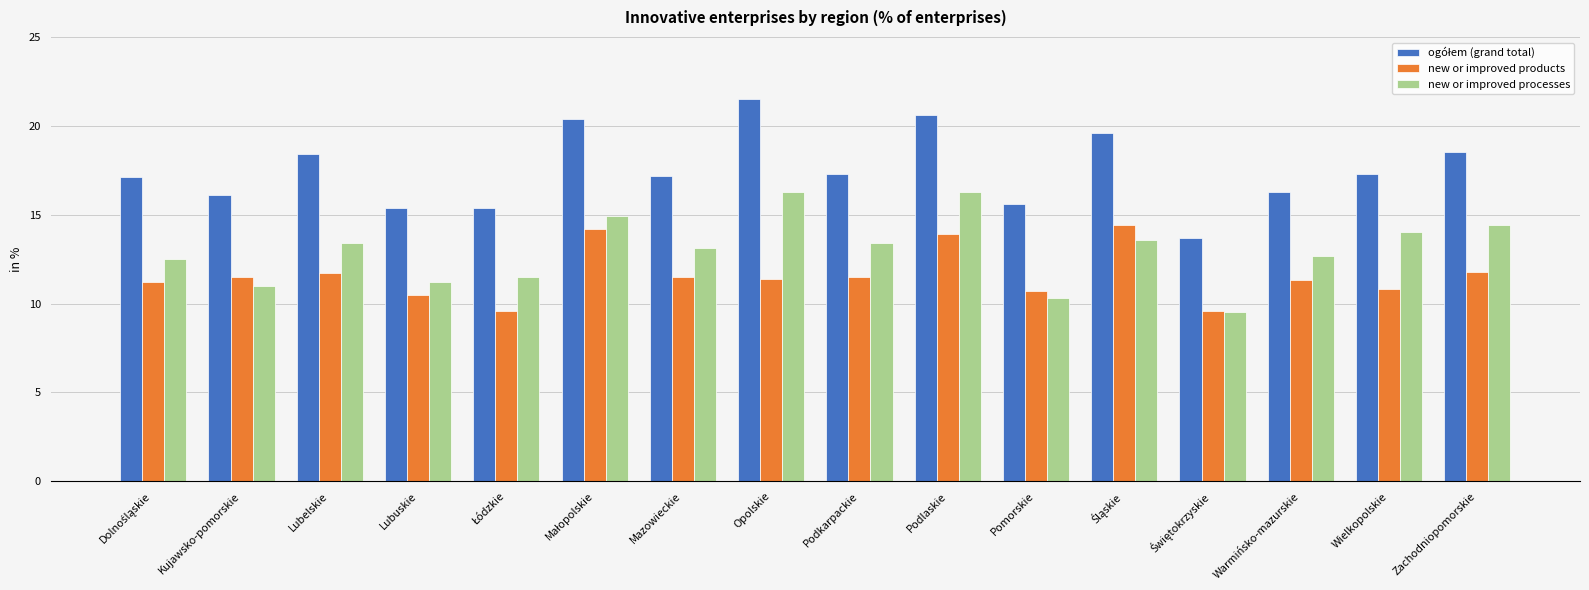

What is the difference between the highest and lowest values at Zachodniopomorskie?

6.7